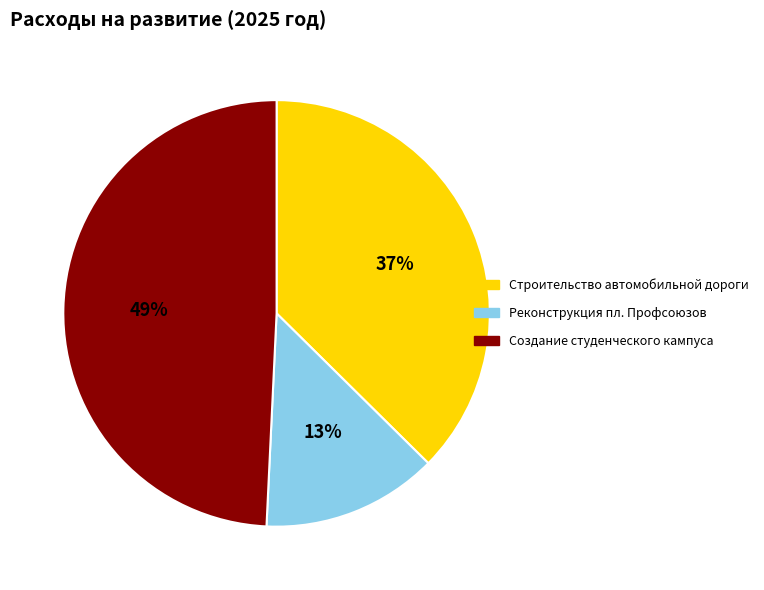

True or false: Создание студенческого кампуса accounts for 49% of the total.

True